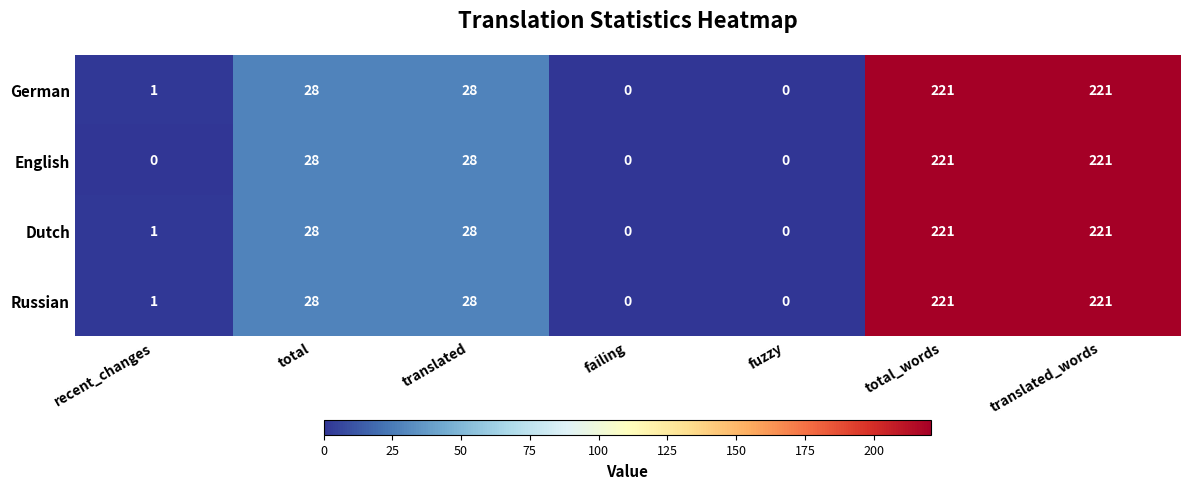

Is it true that German equals 17 at total?

False